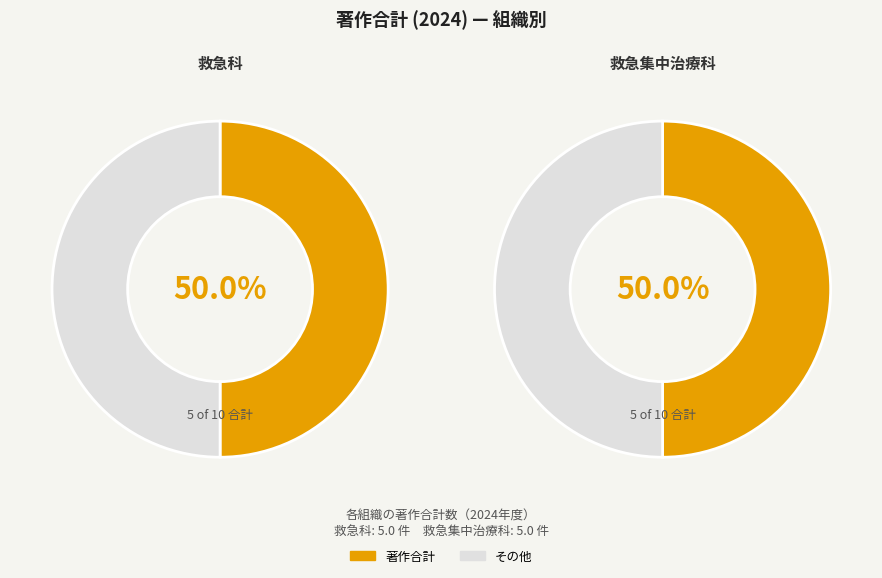

How many segments does this pie chart have?

2